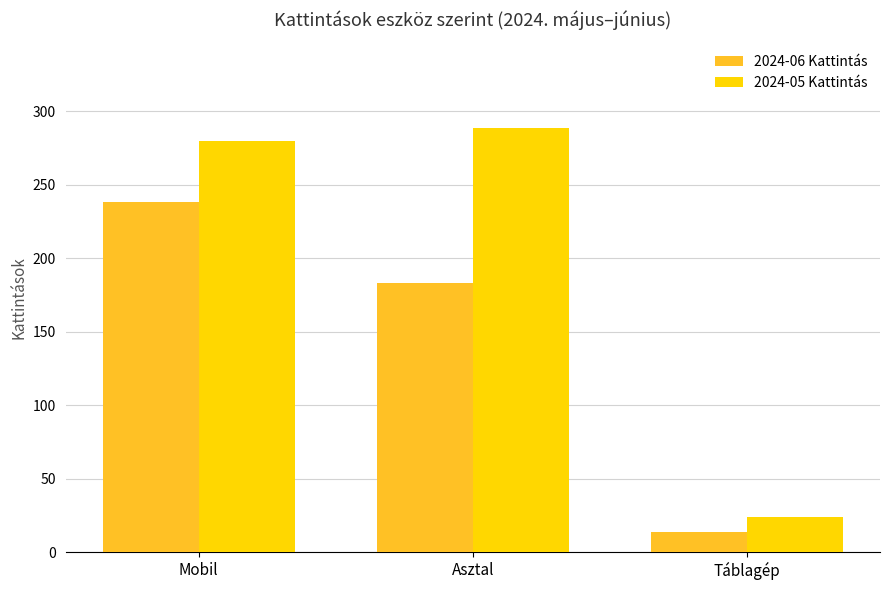

How many bars are there in each group?

2